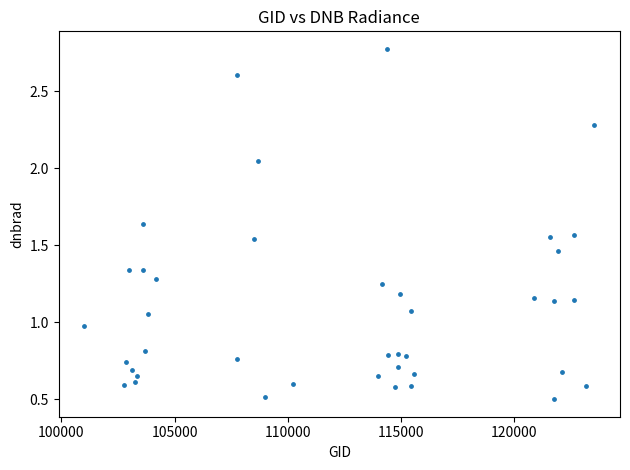

What is the range of X values (max minus min)?

22535.0